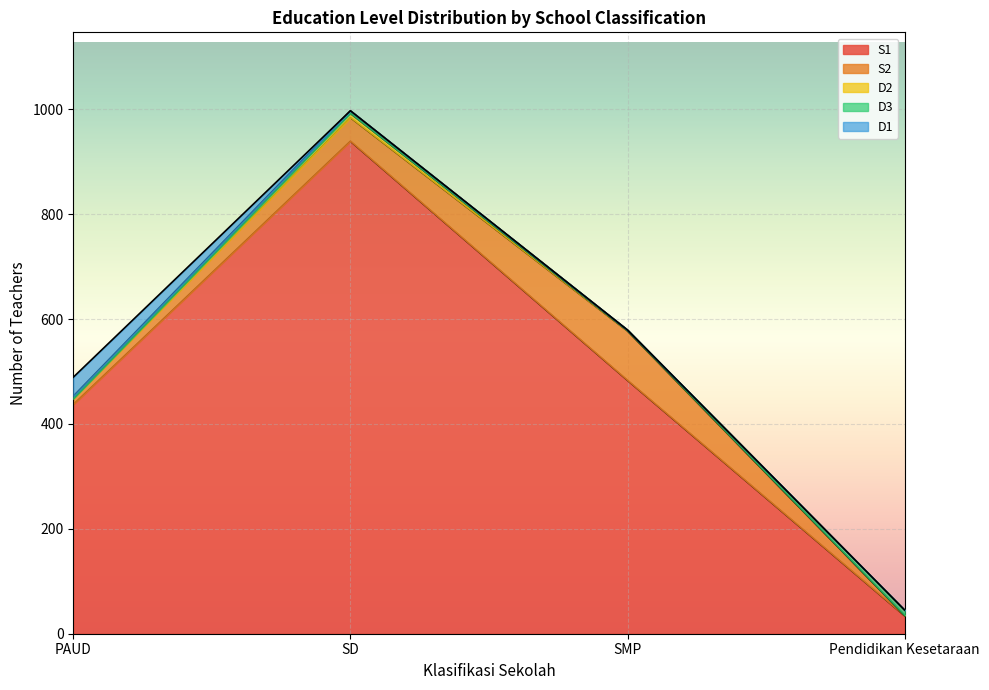

How many interior local peaks does the D2 series have?

1